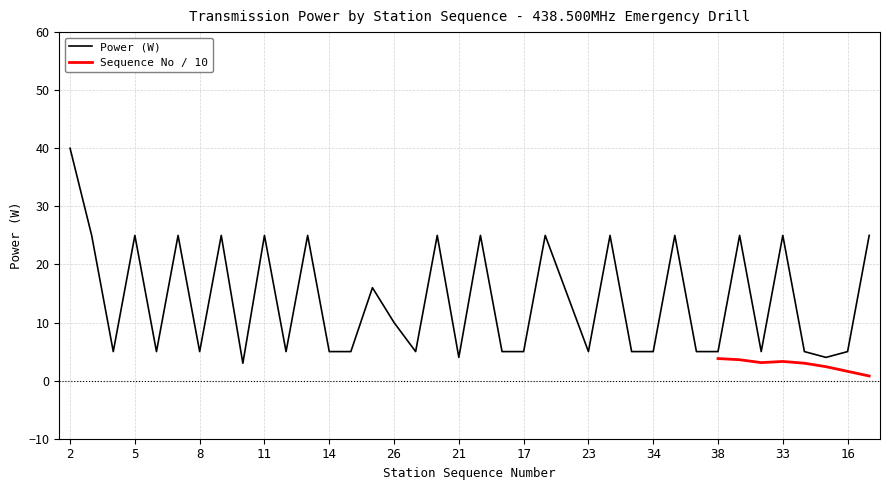

Does the chart have visible grid lines?

Yes